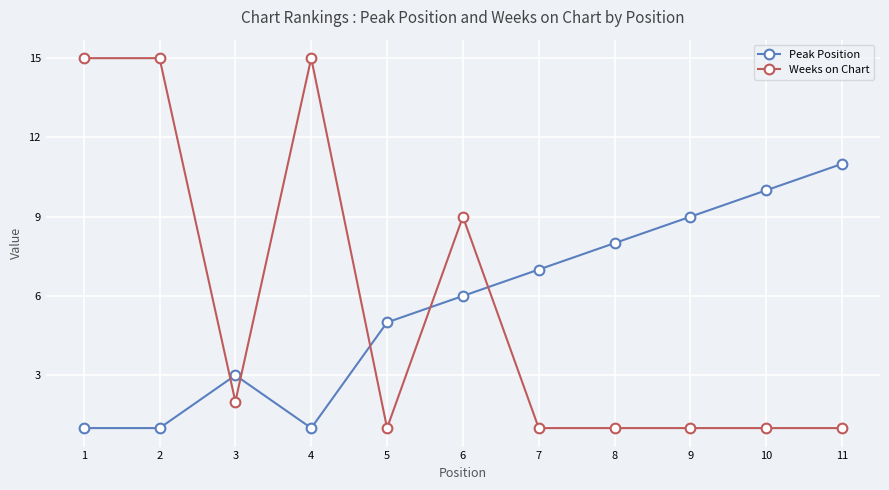

After their last crossing, which series has the higher values: Weeks on Chart or Peak Position?

Peak Position